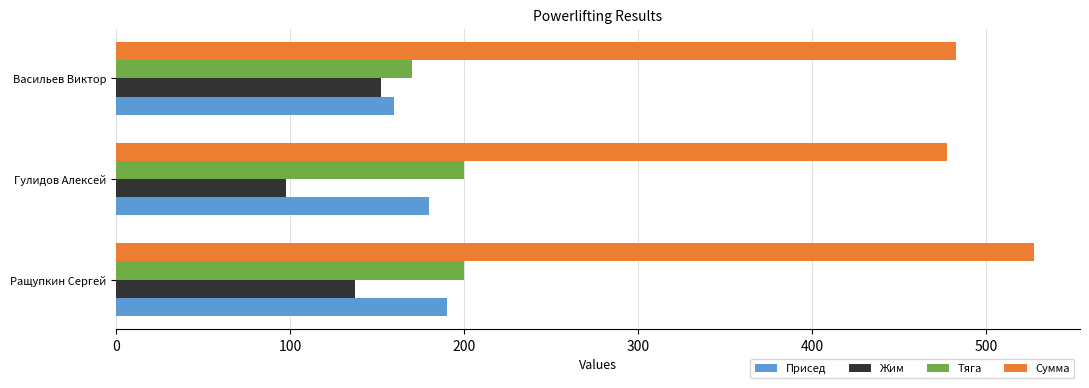

Which series changed the most between Ращупкин Сергей and Гулидов Алексей?

Сумма